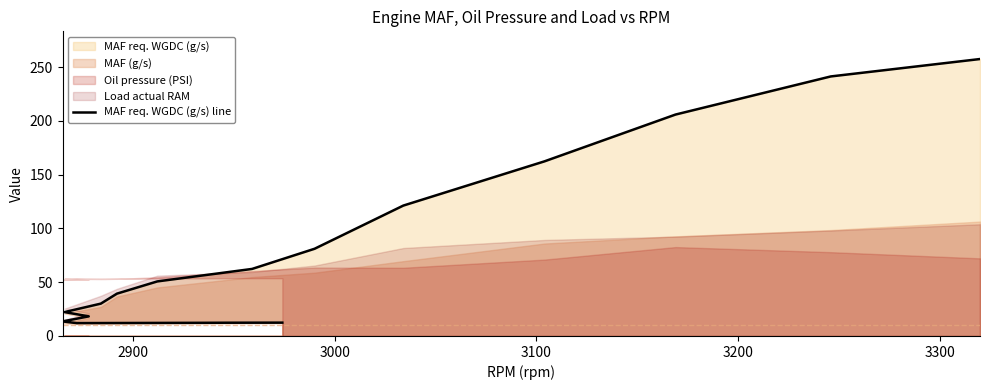

How many values are below 30?

10